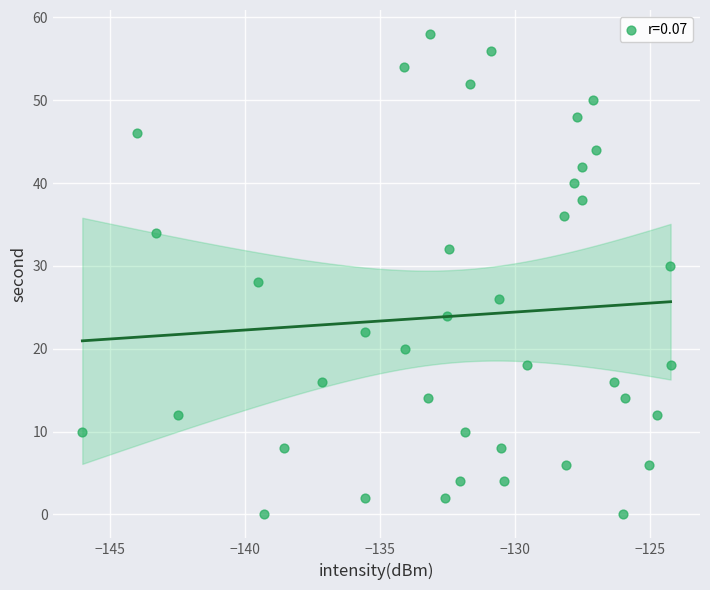

Count the number of points in this scatter plot.

40